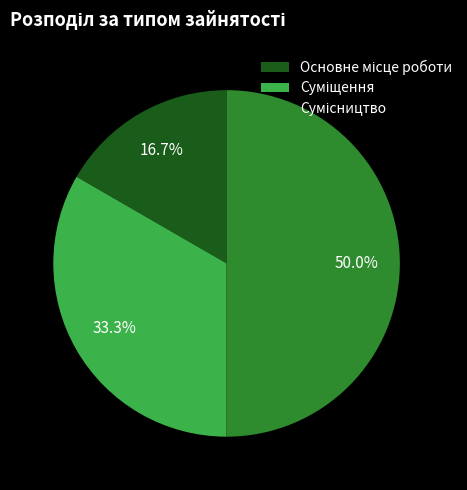

To the nearest percent, what is the combined percentage of Суміщення and Основне місце роботи?

50%